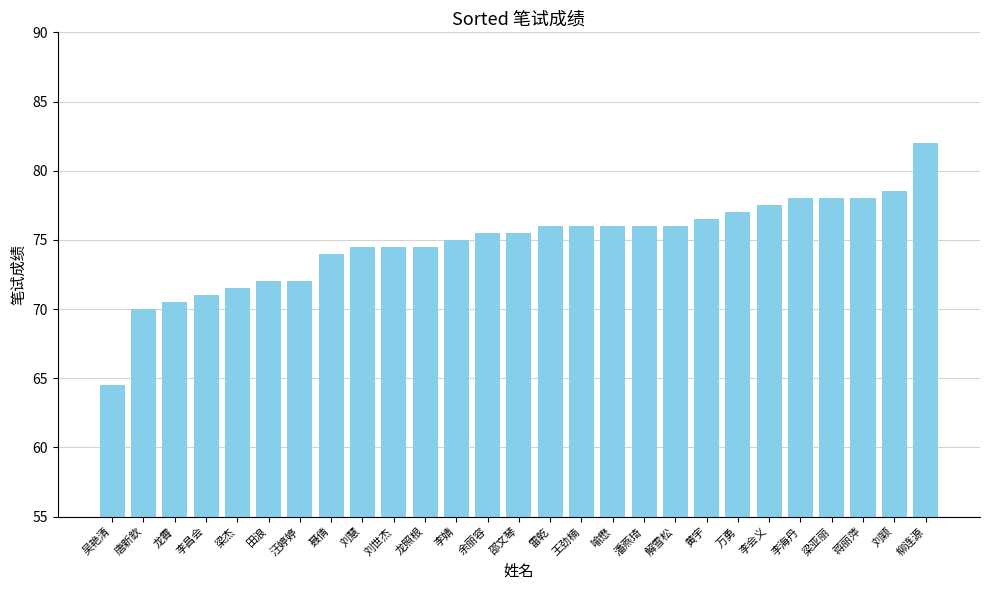

At which category does the chart reach its minimum across all series?

吴艳清